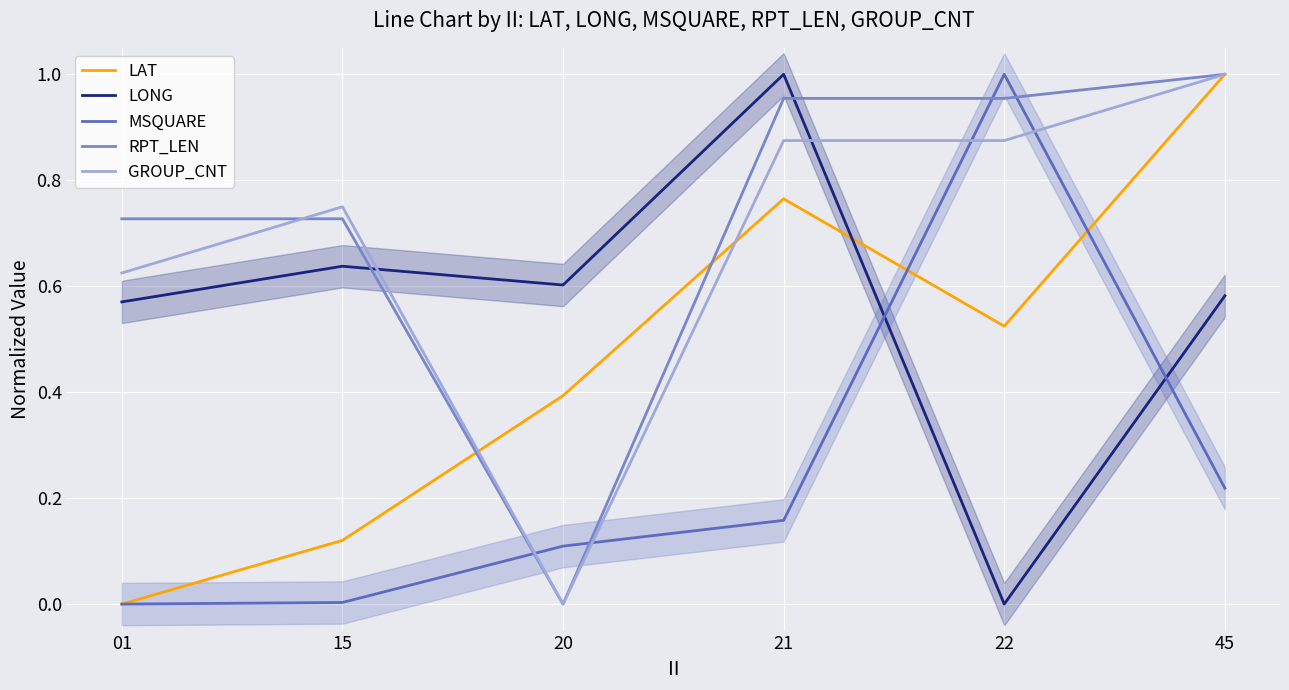

Is it true that MSQUARE equals 0.1 at 20?

True